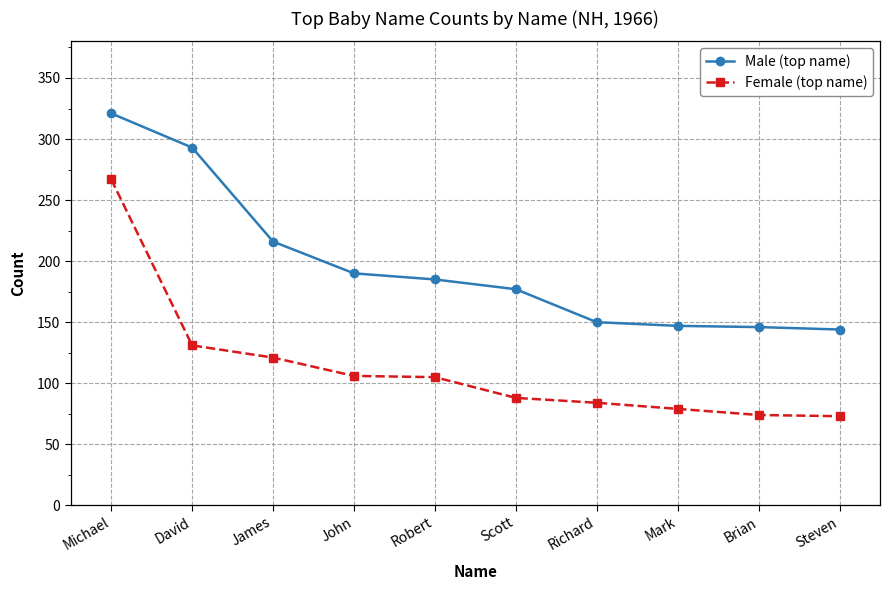

What is the difference between the second highest and minimum values in the Male (top name) series?

149